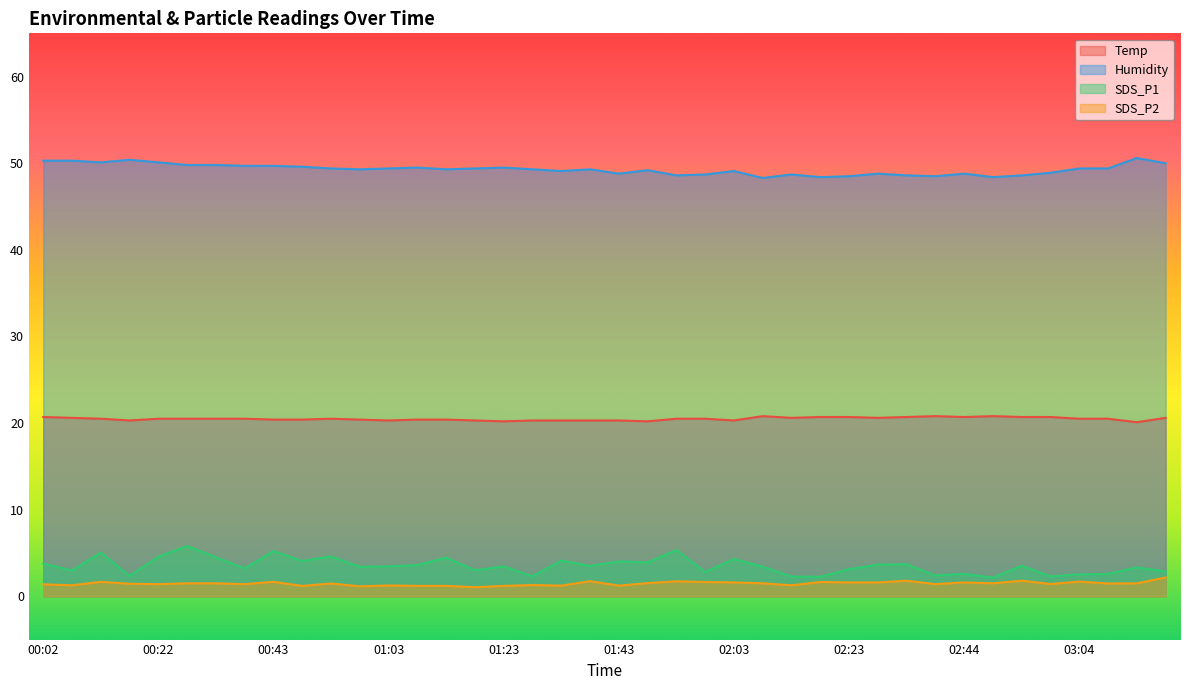

What is the sum of all Temp values?

819.6